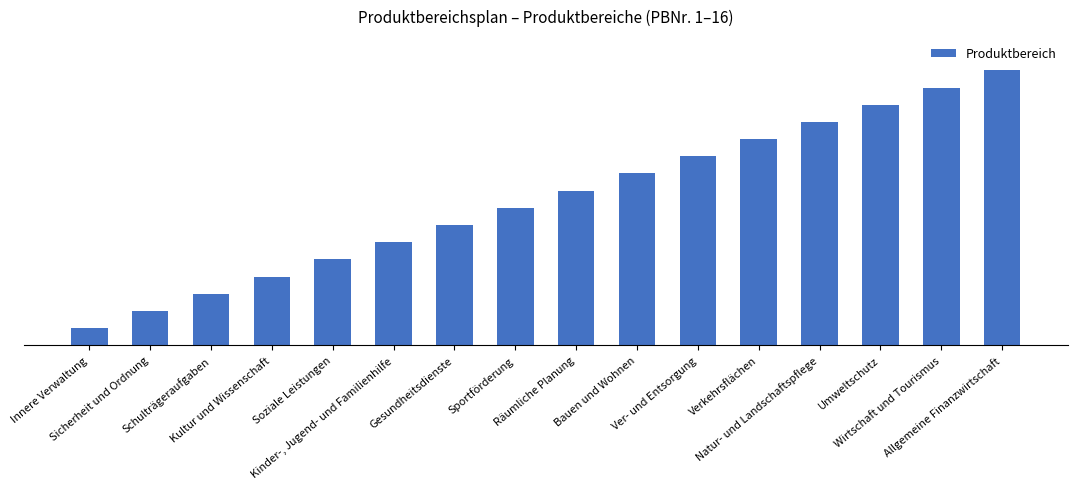

What is the greatest value displayed?

16